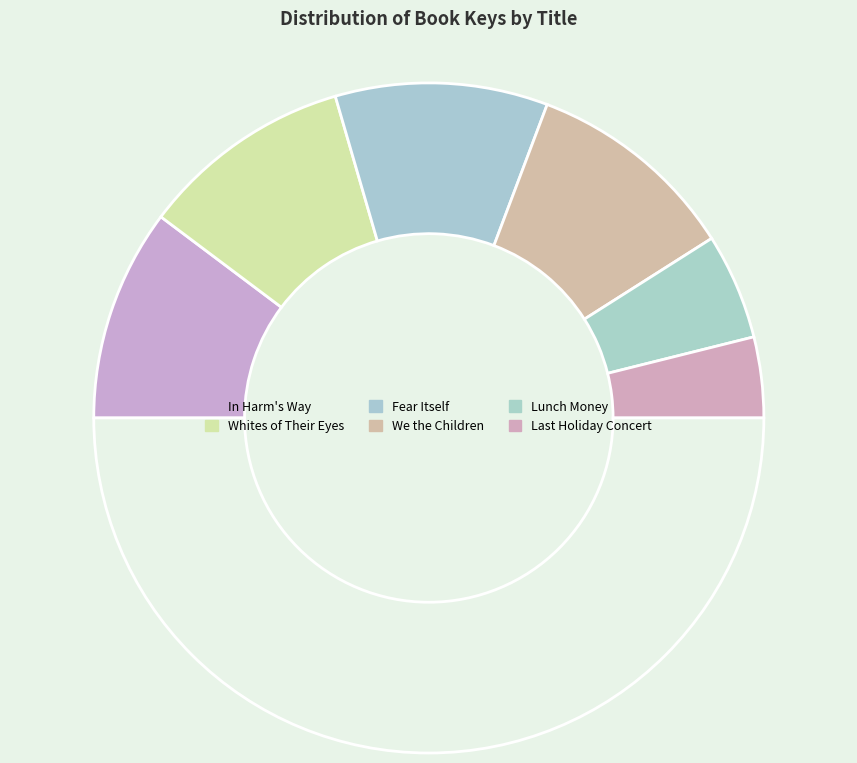

Which slice is the largest?

In Harm's Way